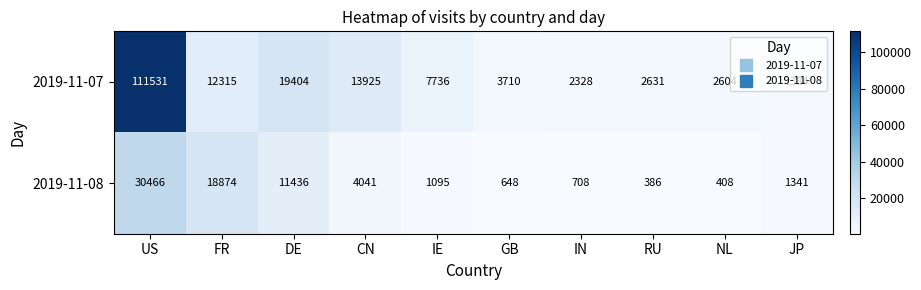

Which label corresponds to the smallest value in the chart?

RU